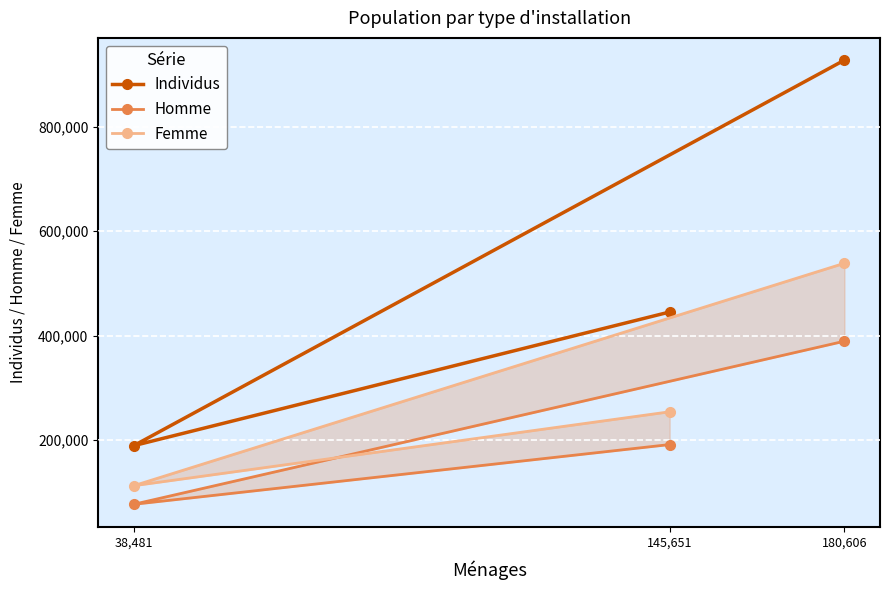

At which label does Individus reach its peak?

180,606